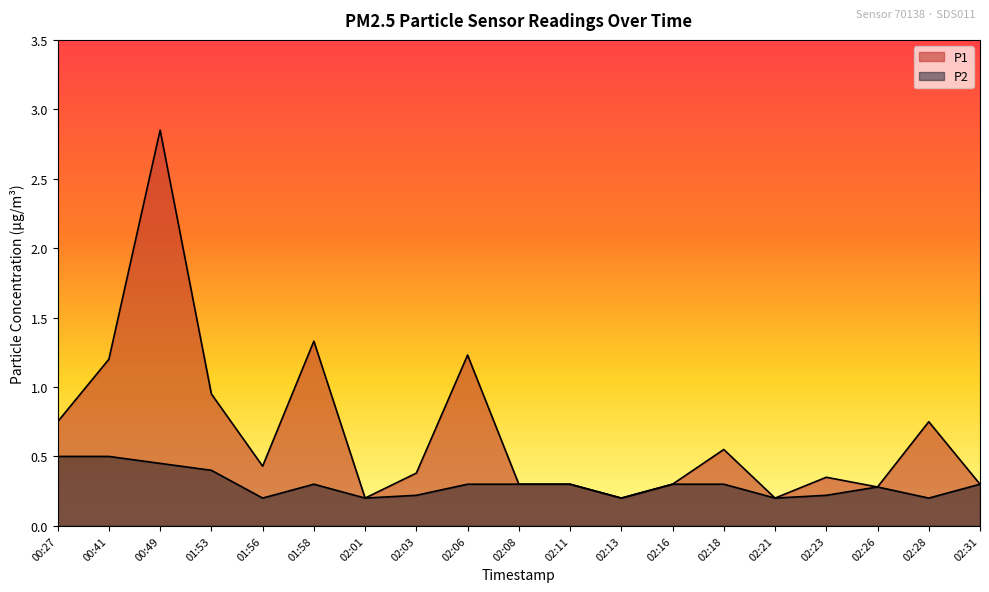

Is the value of P1 at 02:03 greater than the value of P2 at 02:11?

Yes